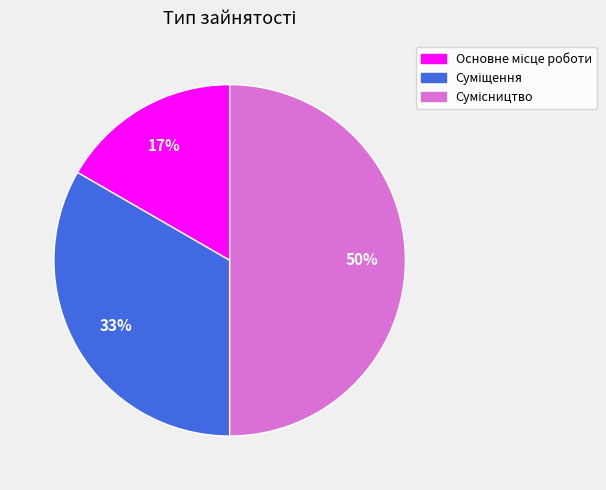

To the nearest percent, what is the average slice percentage?

33%